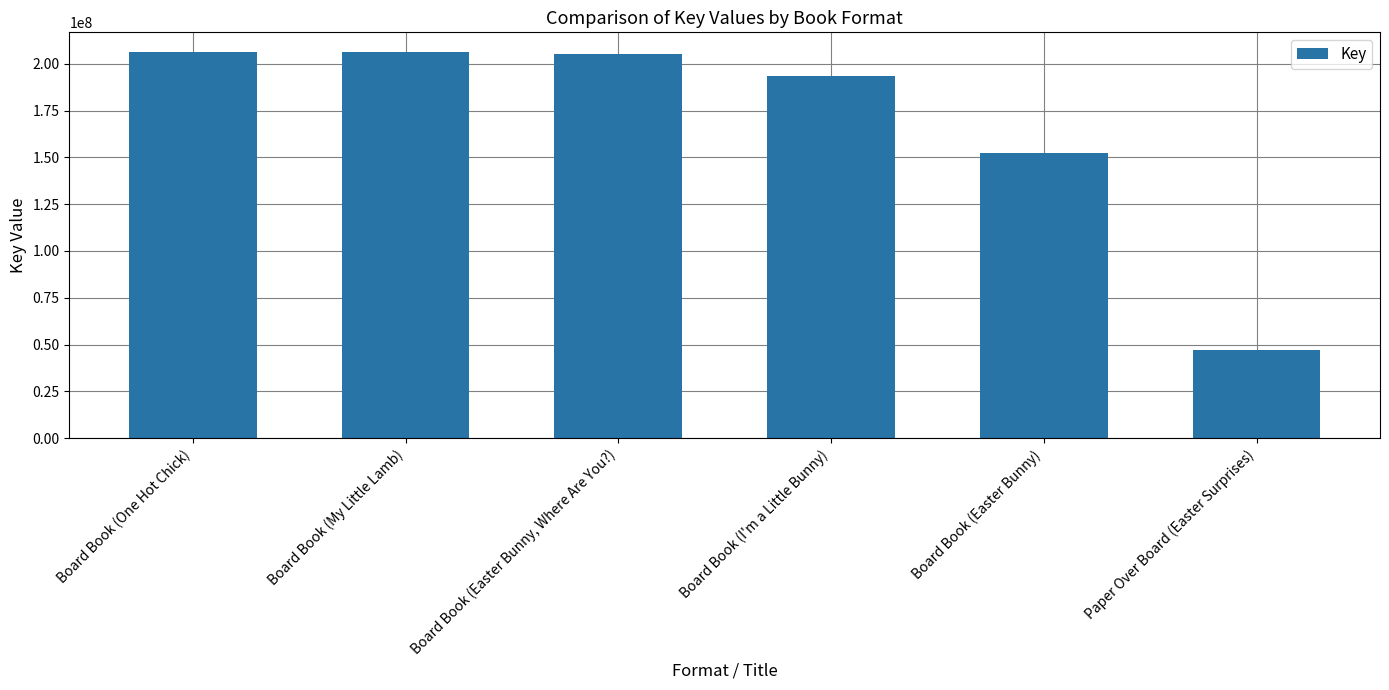

Does the chart contain any negative values?

No